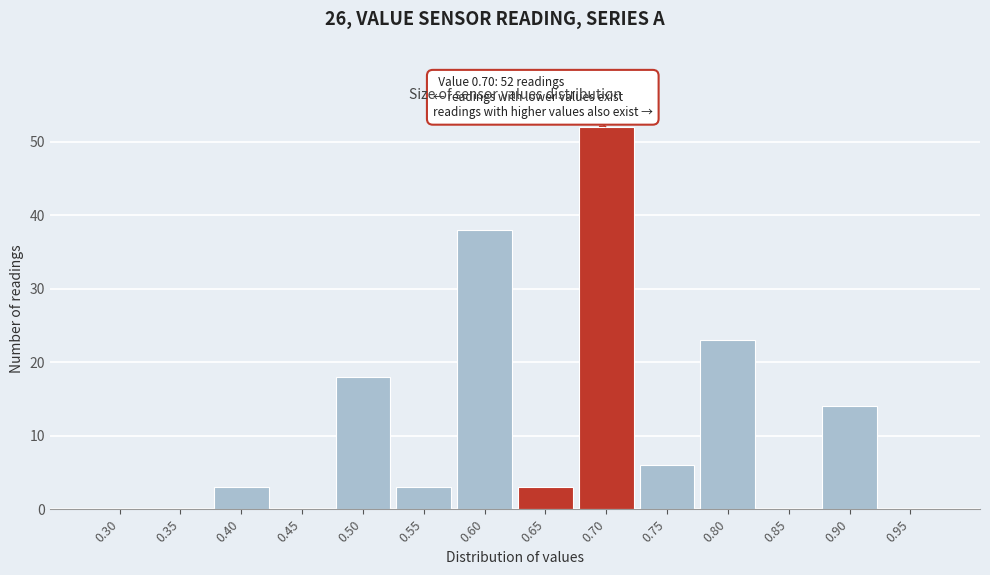

Reading right to left, list all the values displayed in this chart.

0.95=0	0.90=14	0.85=0	0.80=23	0.75=6	0.70=52	0.65=3	0.60=38	0.55=3	0.50=18	0.45=0	0.40=3	0.35=0	0.30=0